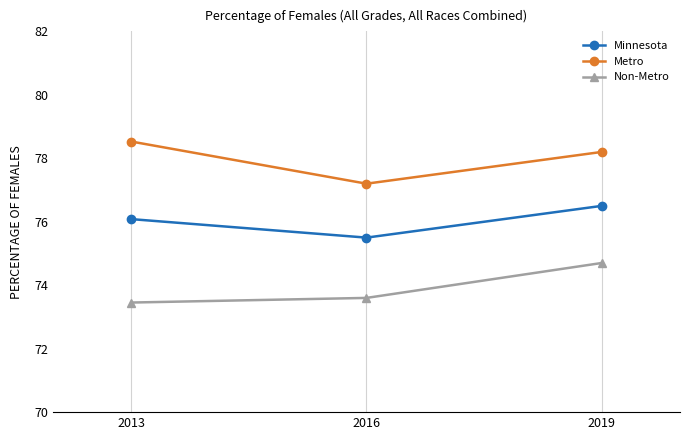

At 2013, list the series in order from smallest to largest.

Non-Metro, Minnesota, Metro